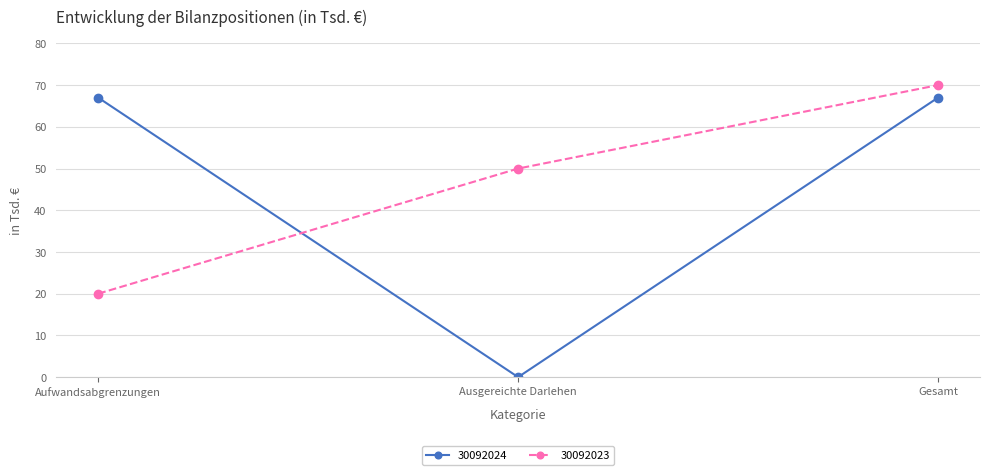

Reading right to left, what are all the values shown in this chart?

30092024: 67	0	67
30092023: 70	50	20